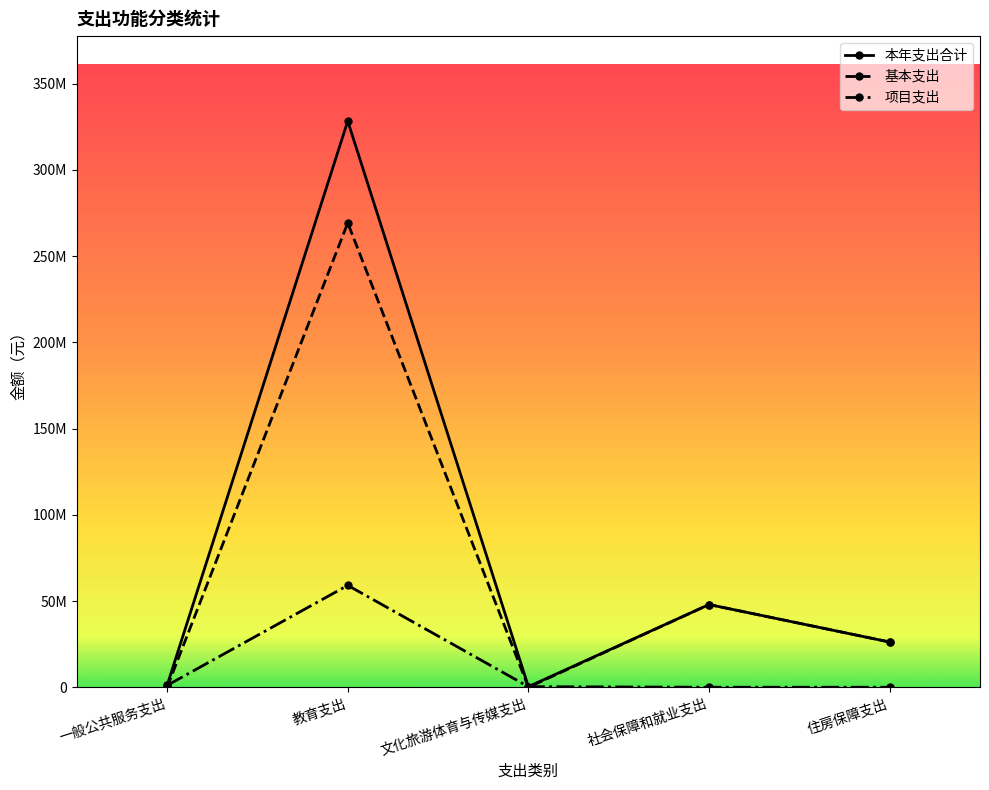

What is the greatest value displayed?

328299009.9